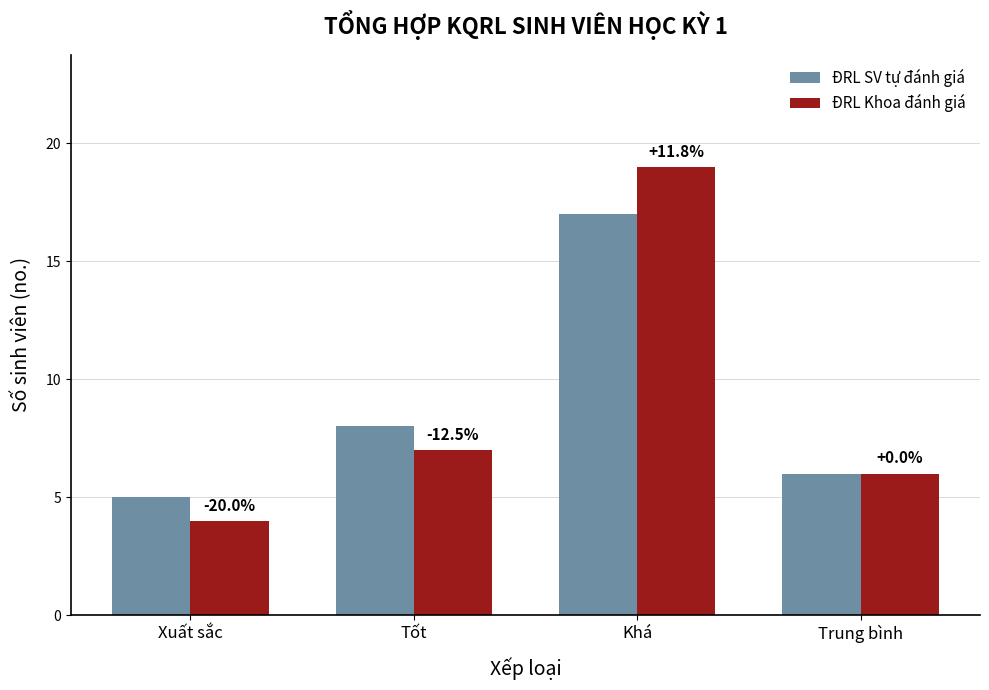

What are all the series names shown in the legend?

ĐRL SV tự đánh giá, ĐRL Khoa đánh giá